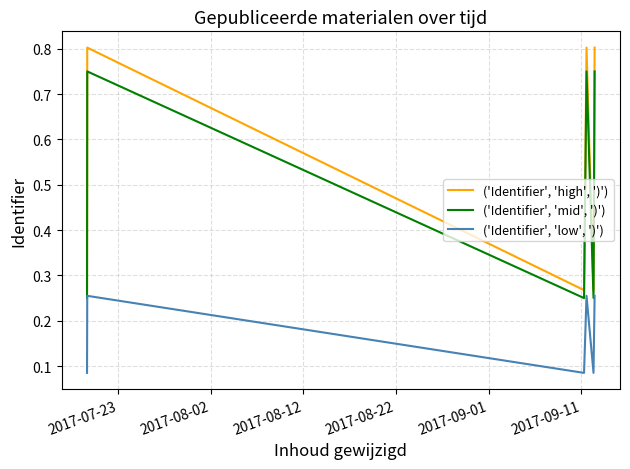

Which series has the largest total across all categories?

('Identifier', 'high', ')')